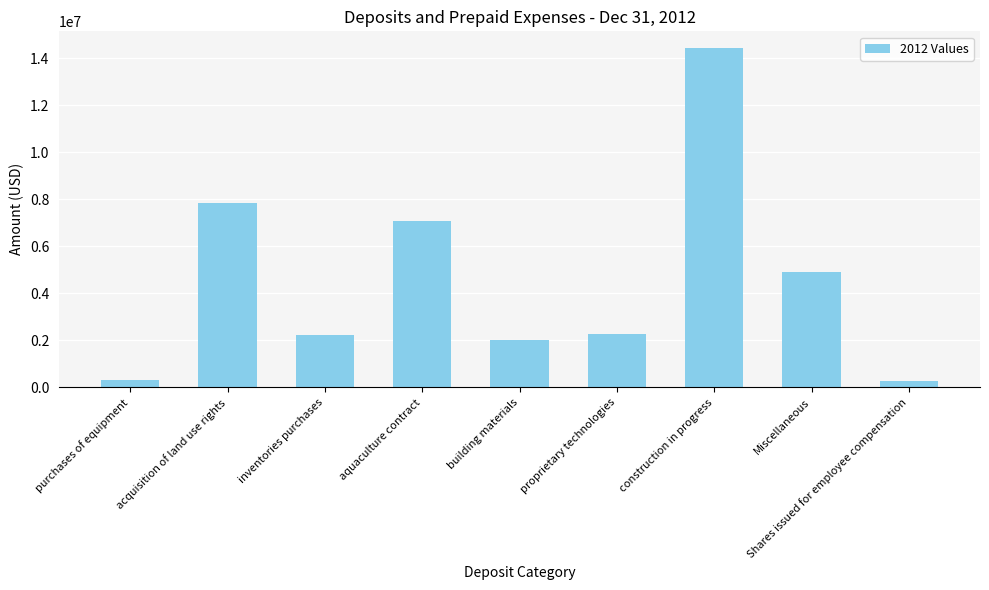

How many data points does each series have?

9